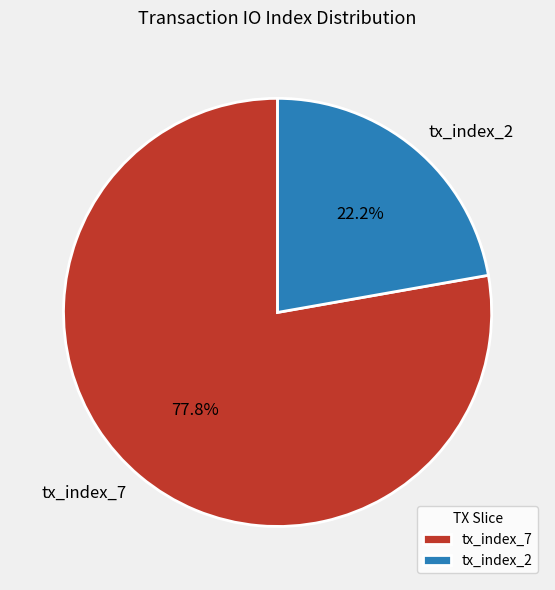

Which slice is the smallest?

tx_index_2